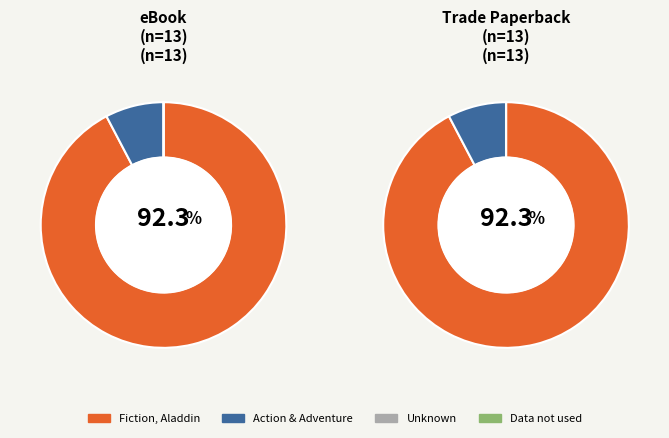

Is there any slice that represents more than half of the pie?

Yes